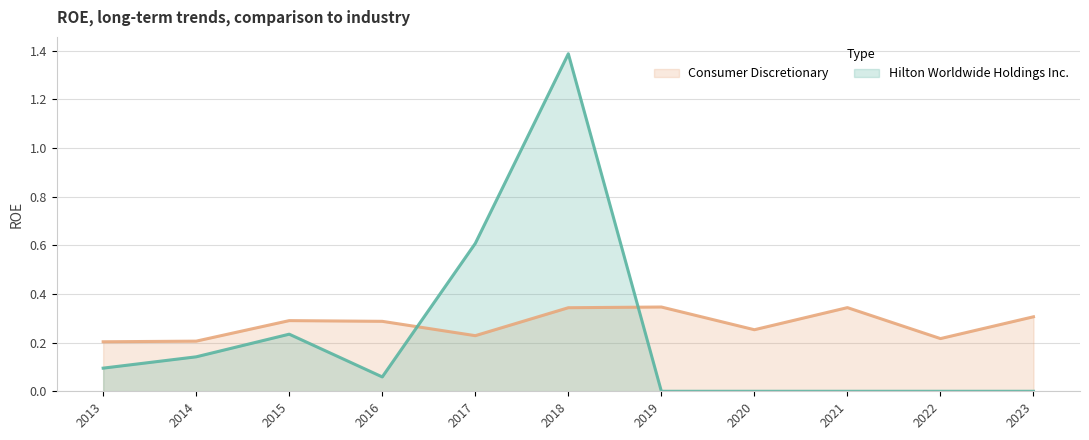

Where do Hilton Worldwide Holdings Inc. and Consumer Discretionary first cross each other?

2016 and 2017